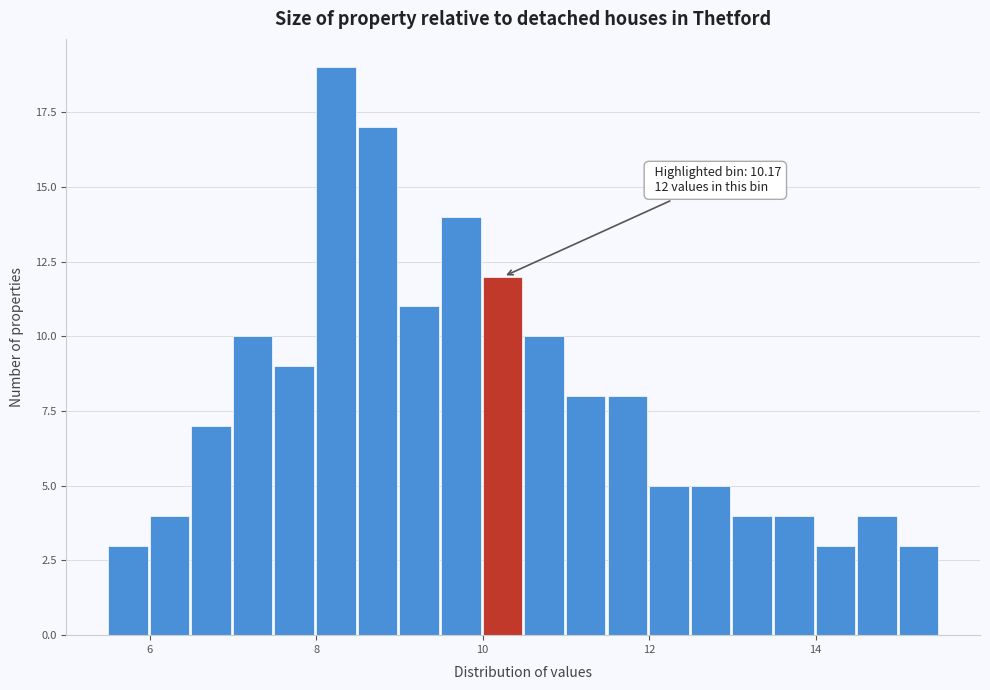

Around what value on the x-axis is the tallest bar? Give the approximate position of its centre, as read against the axis.

8.2